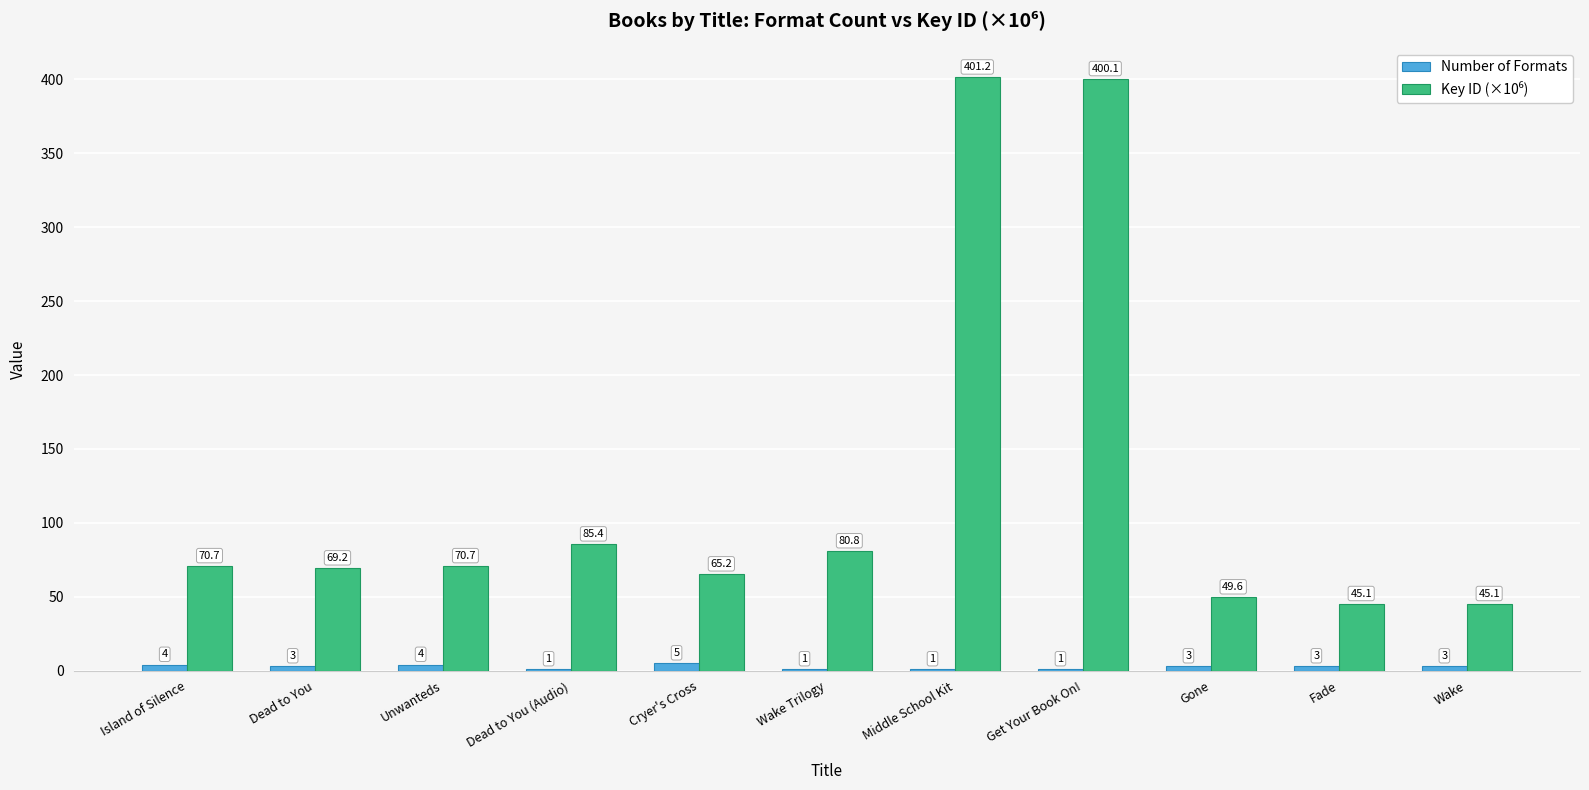

How many data points does each series have?

11